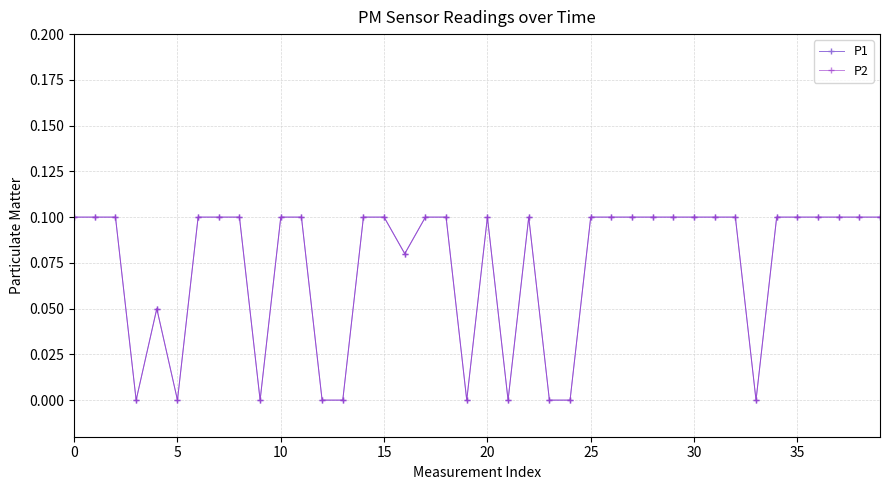

Does the chart have visible grid lines?

Yes